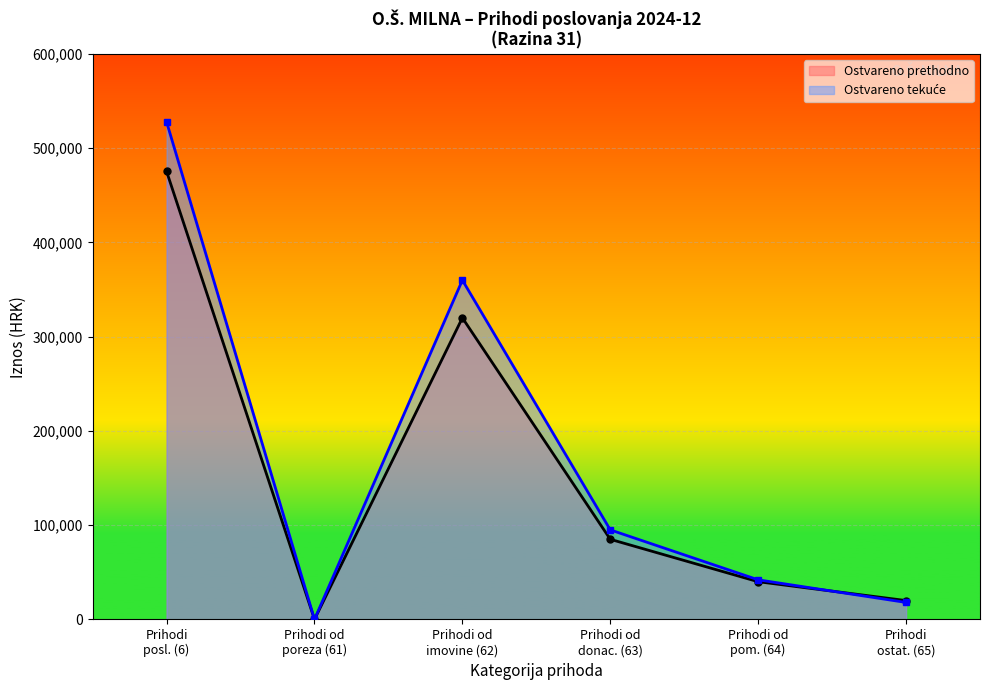

At which category is the sum across all series the highest?

Prihodi
posl. (6)